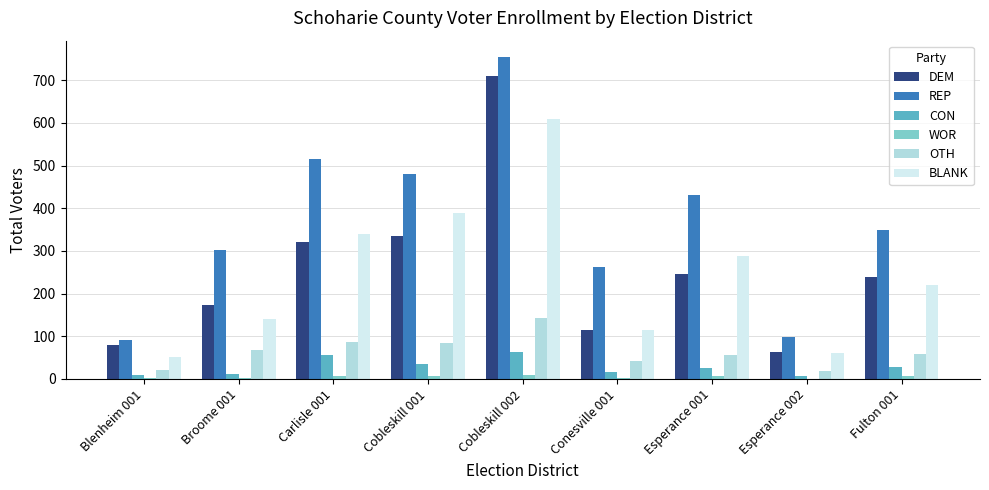

What is the sum of all CON values?

248